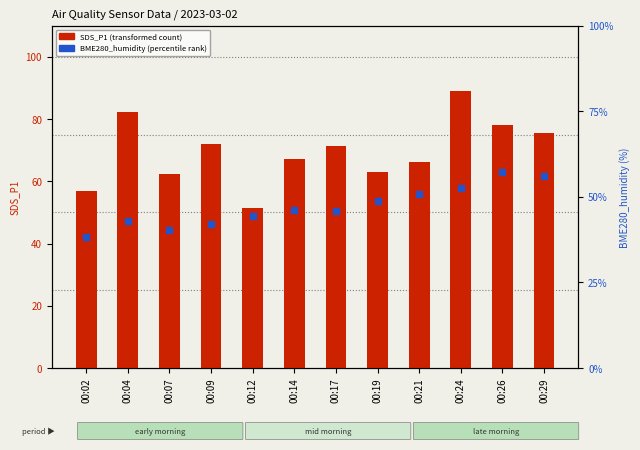

What is the total value across all series at 00:14?

150.5